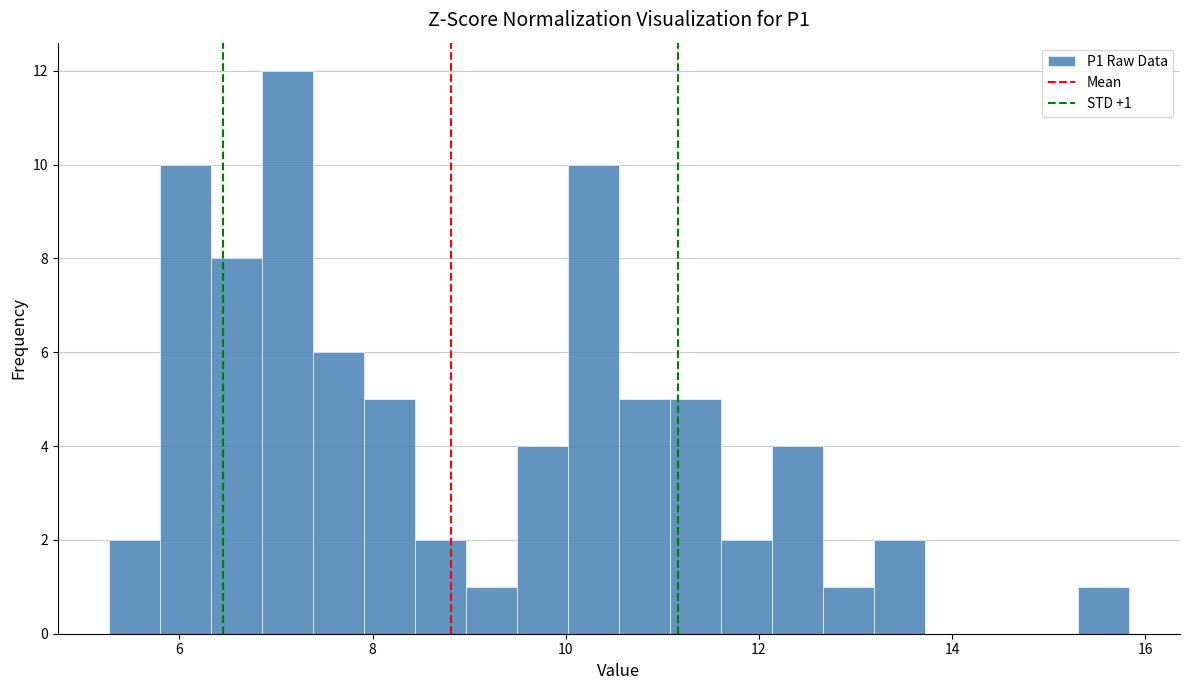

Read against the x-axis, roughly where is the centre of the tallest bar?

7.2